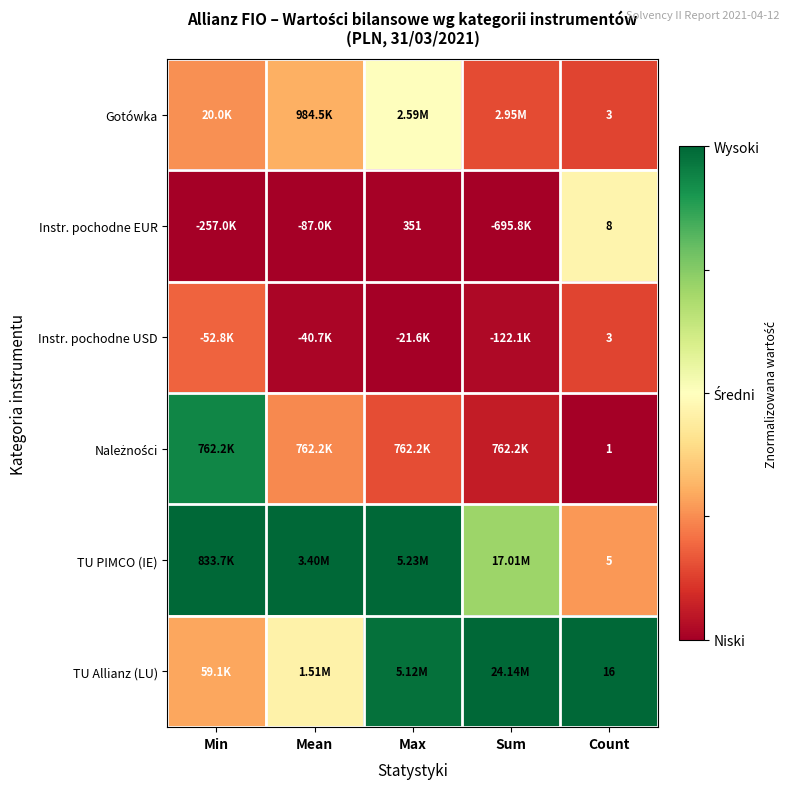

The value of Instr. pochodne EUR at Min is -0.1. True or false?

False